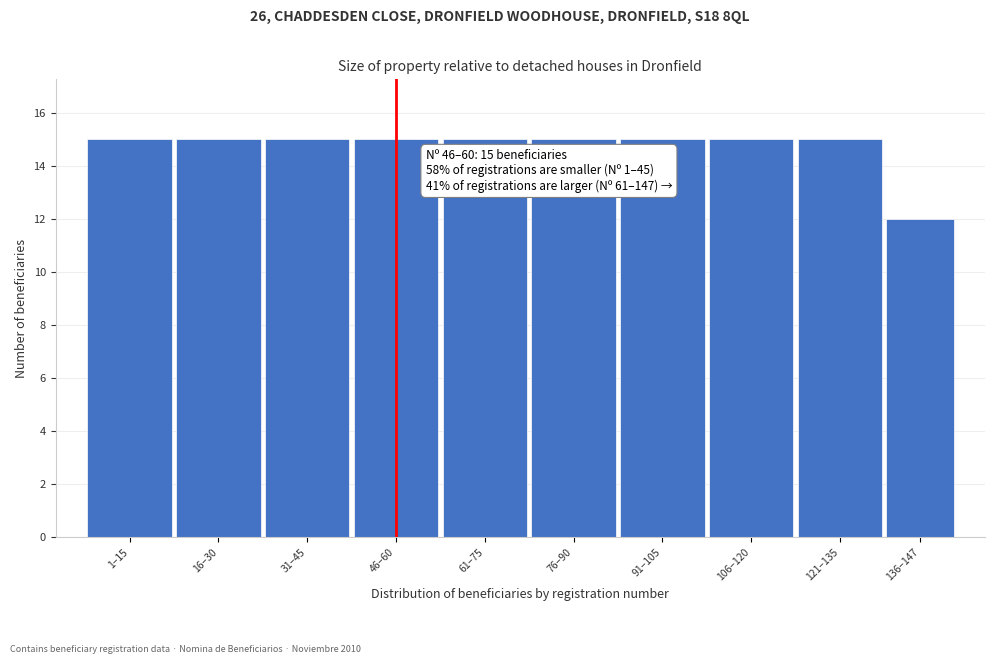

Reading right to left, transcribe all the data shown in this chart.

136–147=12	121–135=15	106–120=15	91–105=15	76–90=15	61–75=15	46–60=15	31–45=15	16–30=15	1–15=15